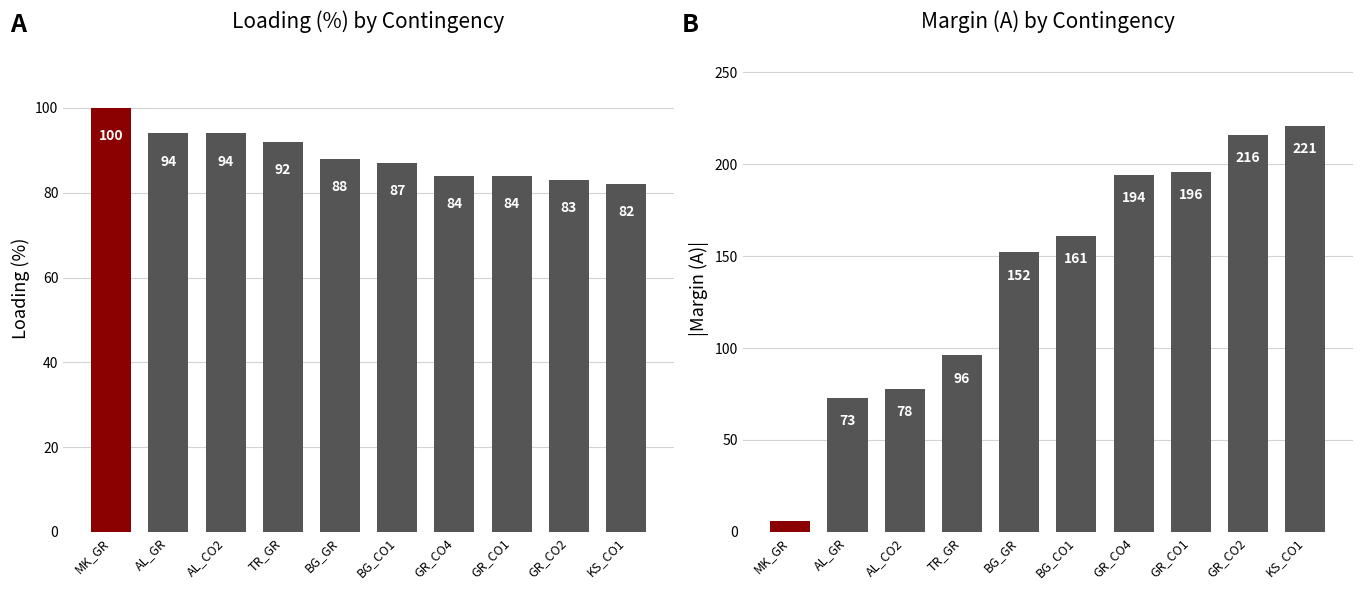

Where is |Margin (A)| nearest to the value 113?

TR_GR